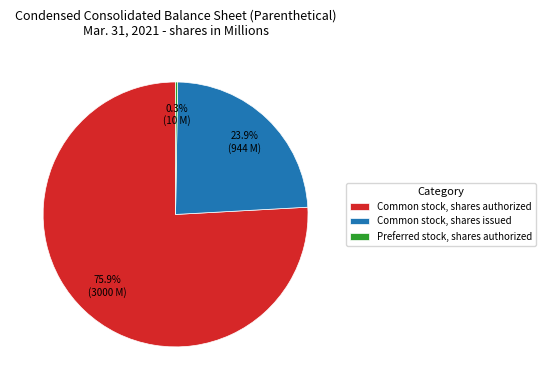

To the nearest percent, what is the difference between the largest and smallest slice percentages?

76%